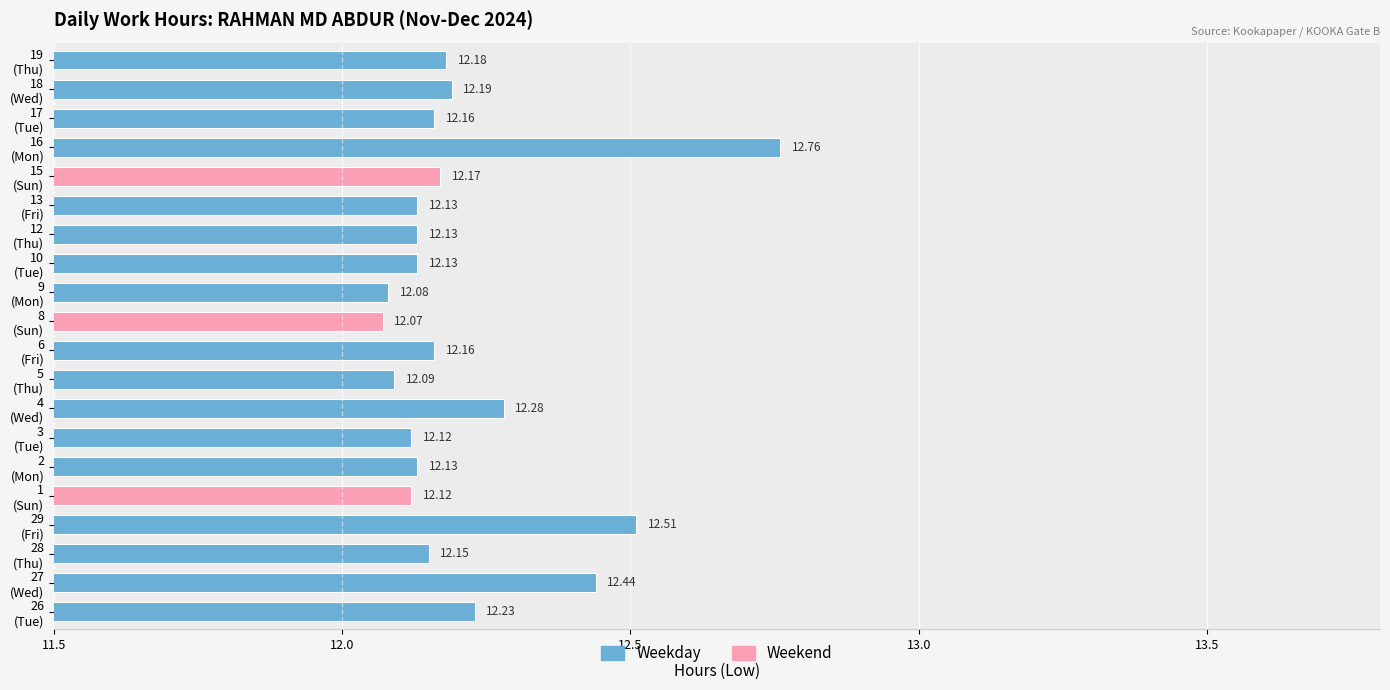

What is the difference between the maximum and minimum values?

0.7